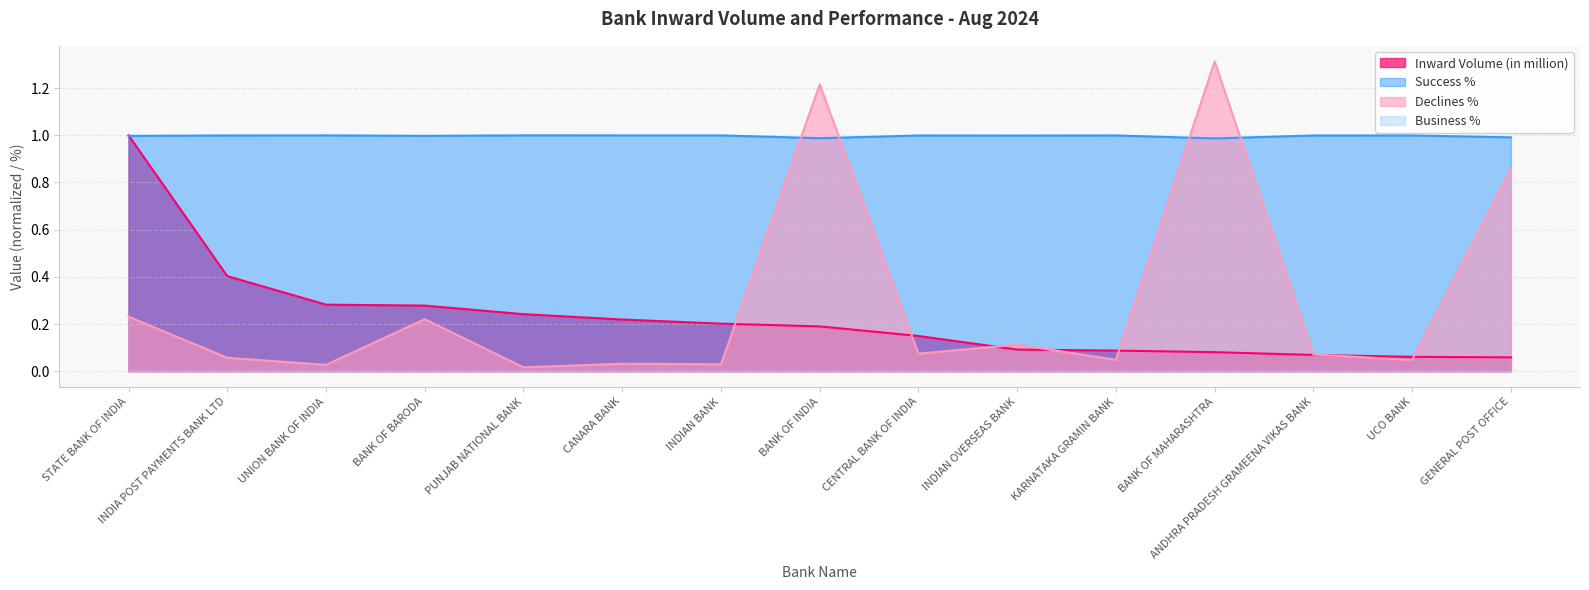

How many lines are shown in the chart?

4